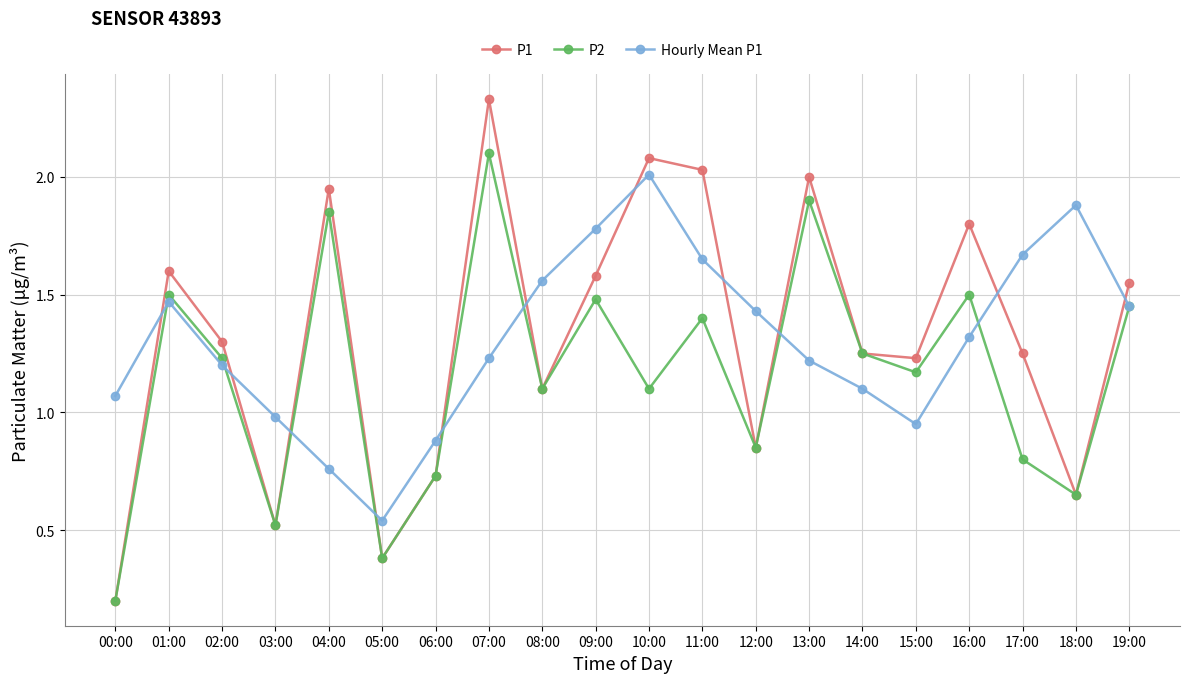

Count the number of categories in the chart.

20